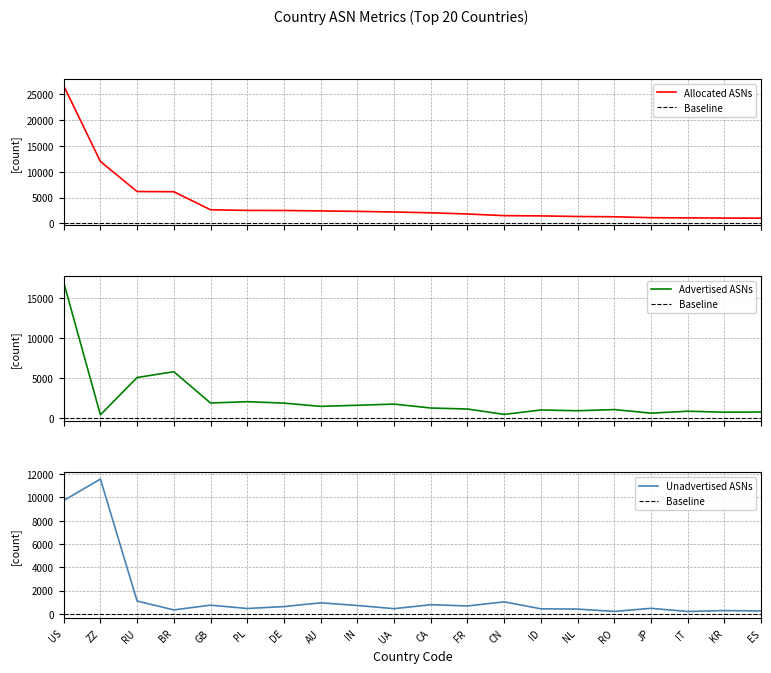

At which category is the sum across all series the highest?

US